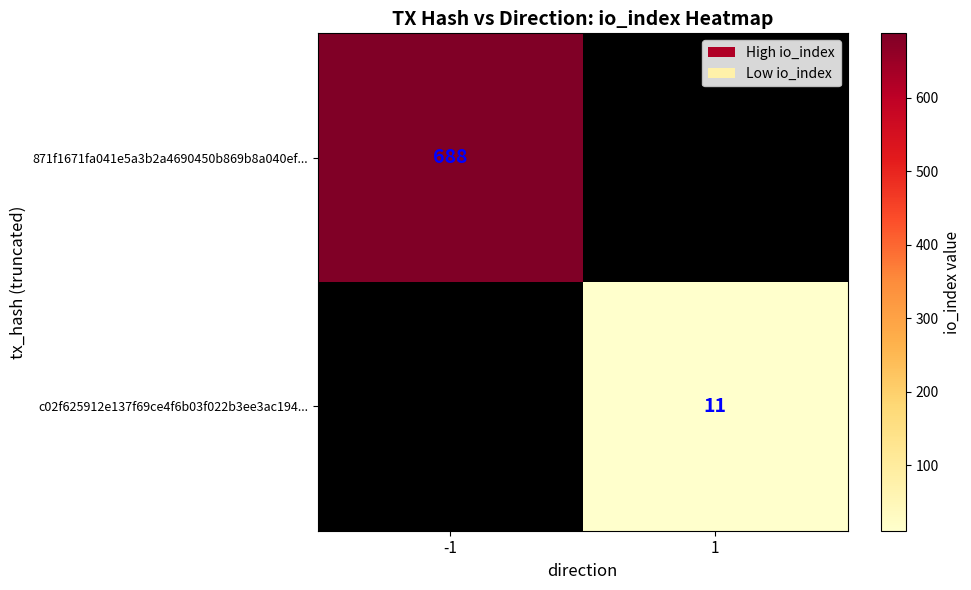

The 871f1671fa041e5a3b2a4690450b869b8a040ef... series shows 688 at -1. True or false?

True